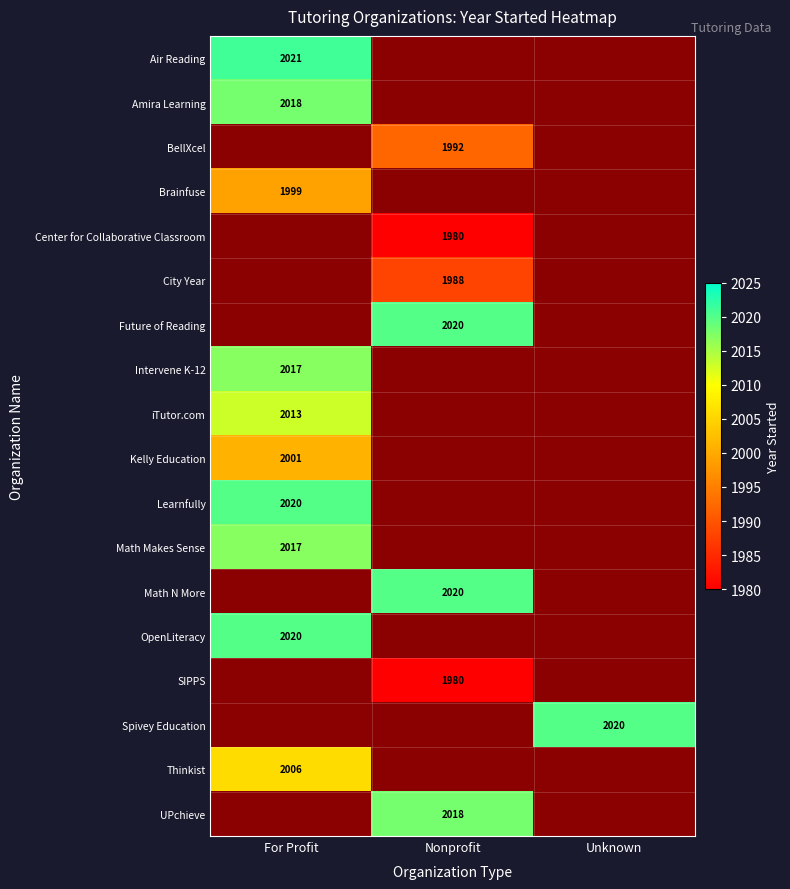

Is it true that UPchieve equals 2018 at Nonprofit?

True